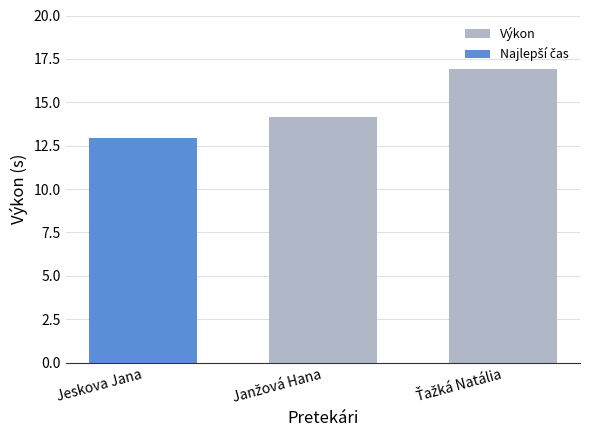

What is the average value of the Výkon series?

15.5